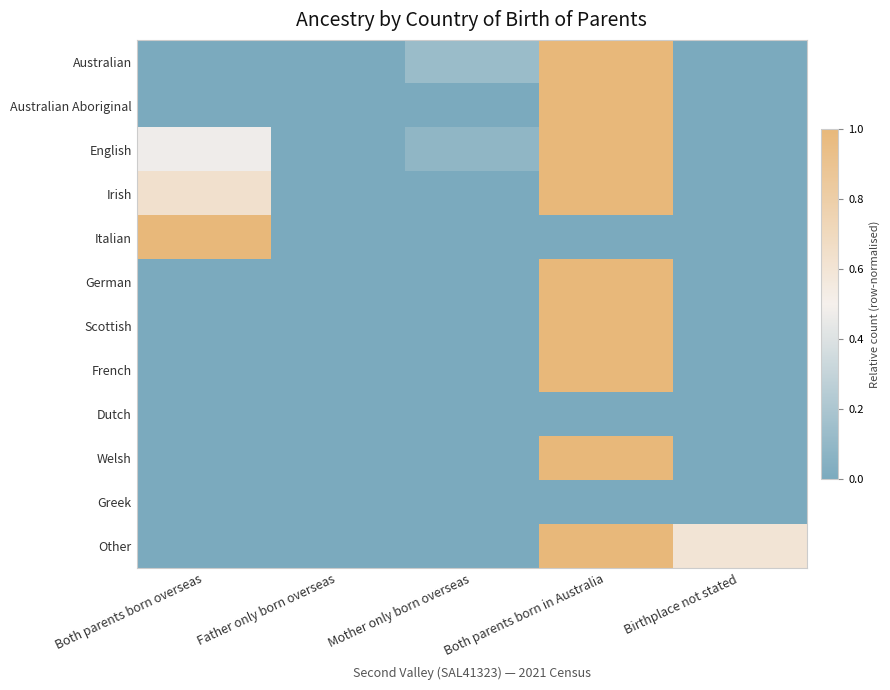

Which series has the largest range (max minus min)?

Australian